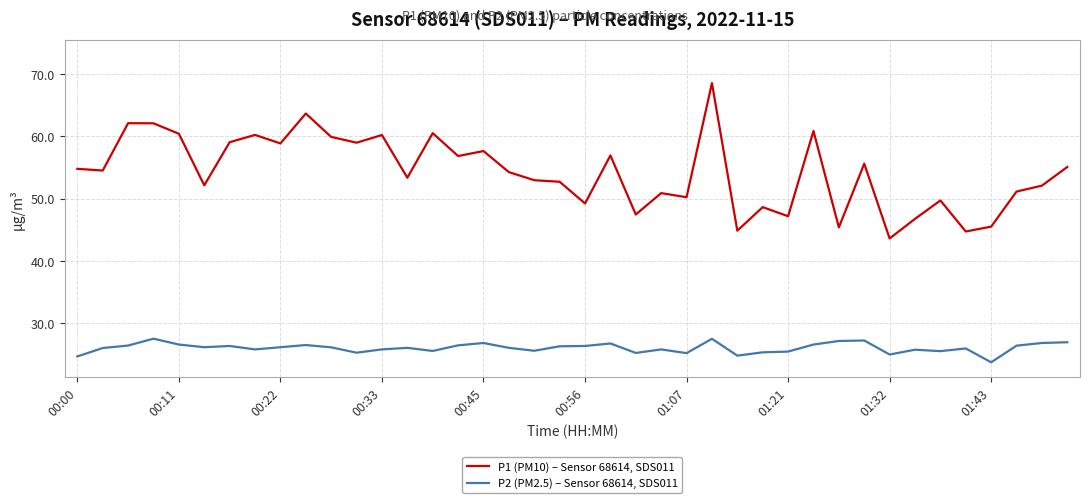

Which series has the largest total across all categories?

P1 (PM10) – Sensor 68614, SDS011